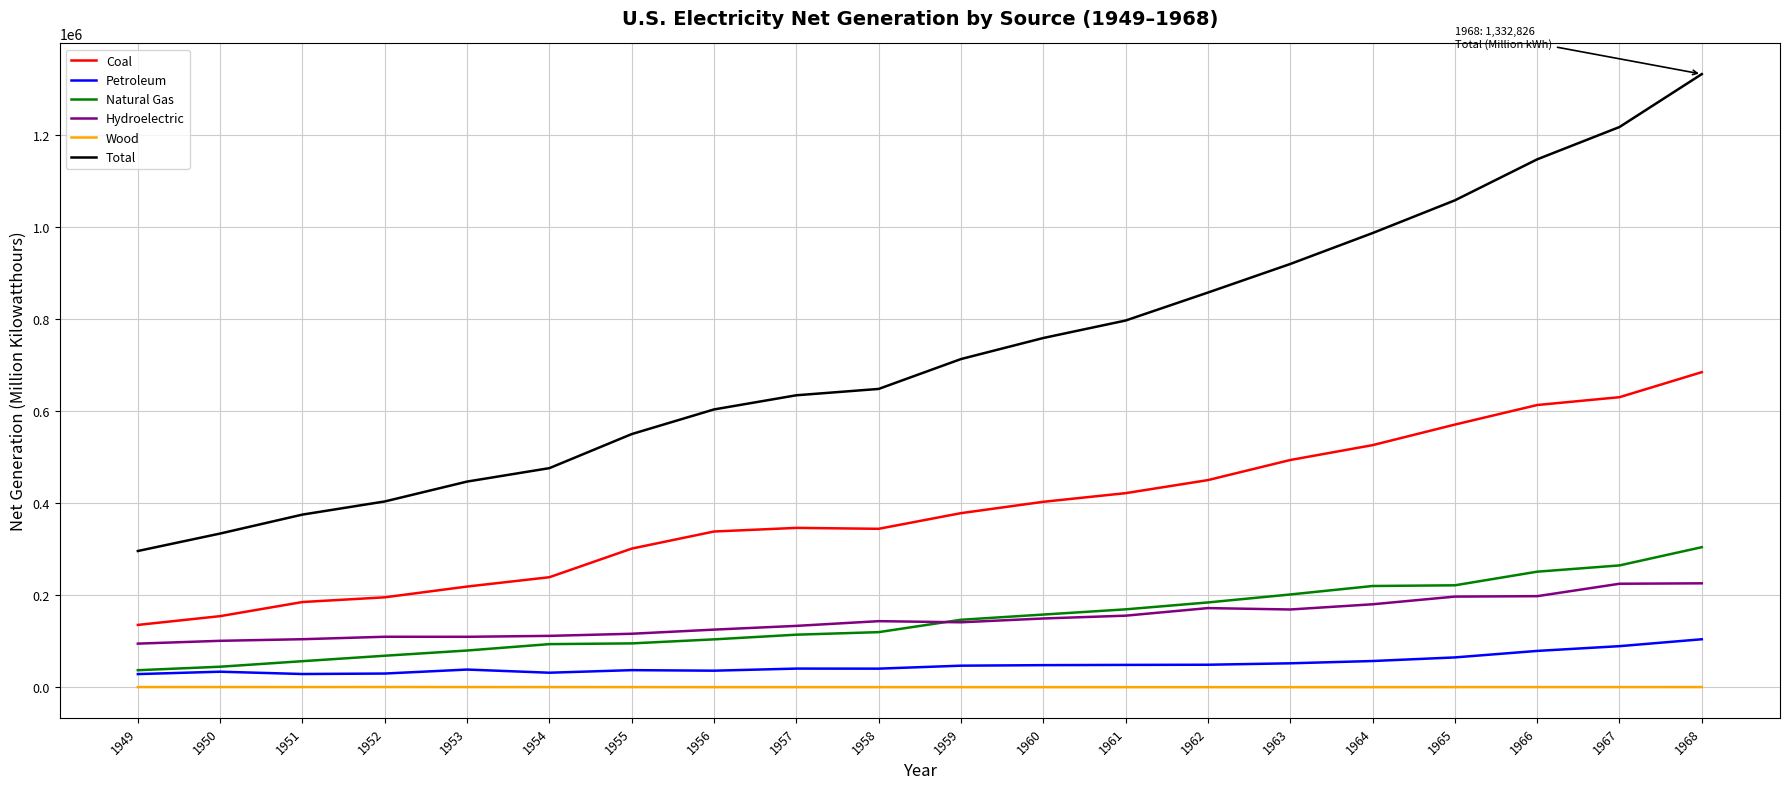

True or false: Coal and Petroleum cross at least once.

False